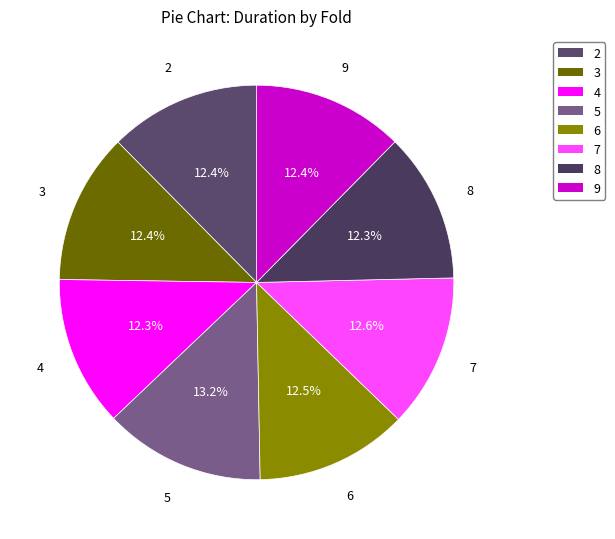

Count the number of slices in the pie.

8